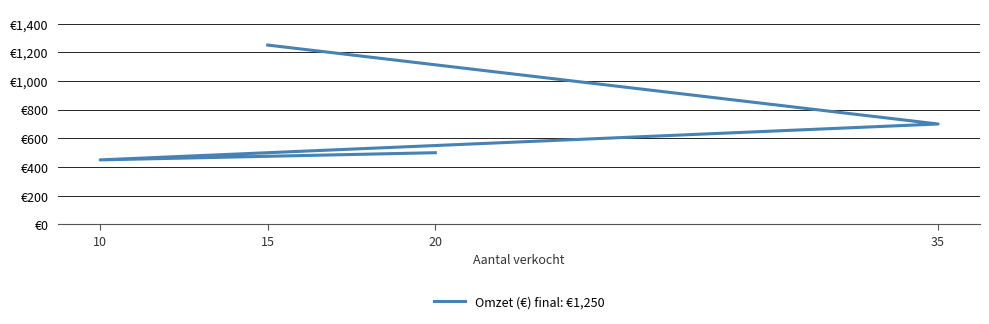

How many lines are shown in the chart?

1